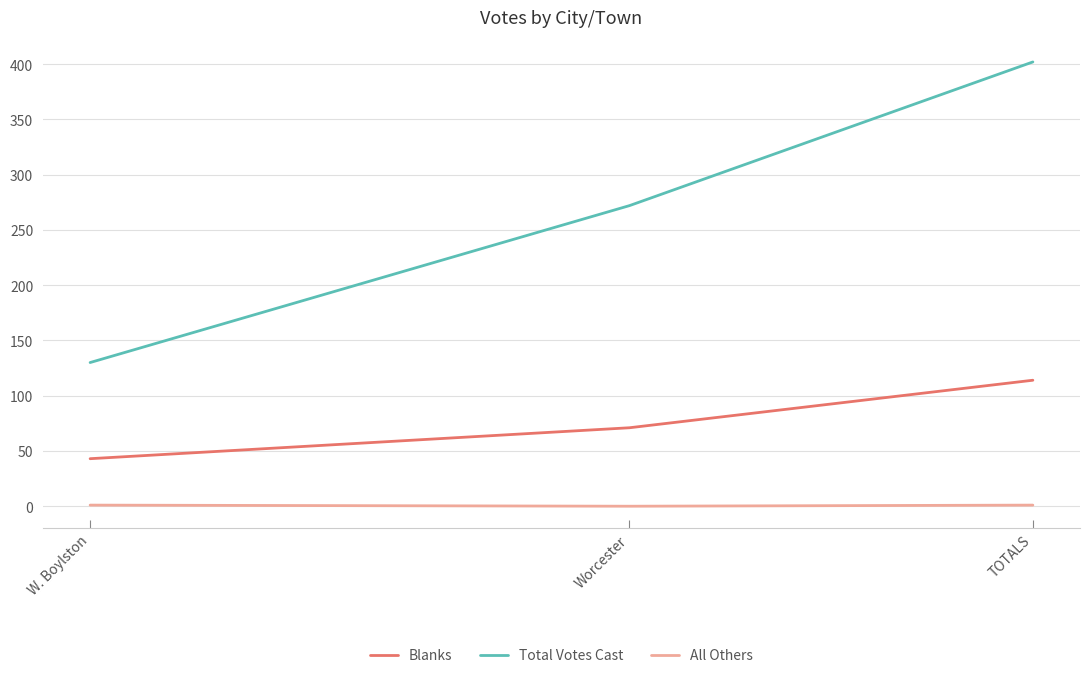

Which series has the largest total across all categories?

Total Votes Cast